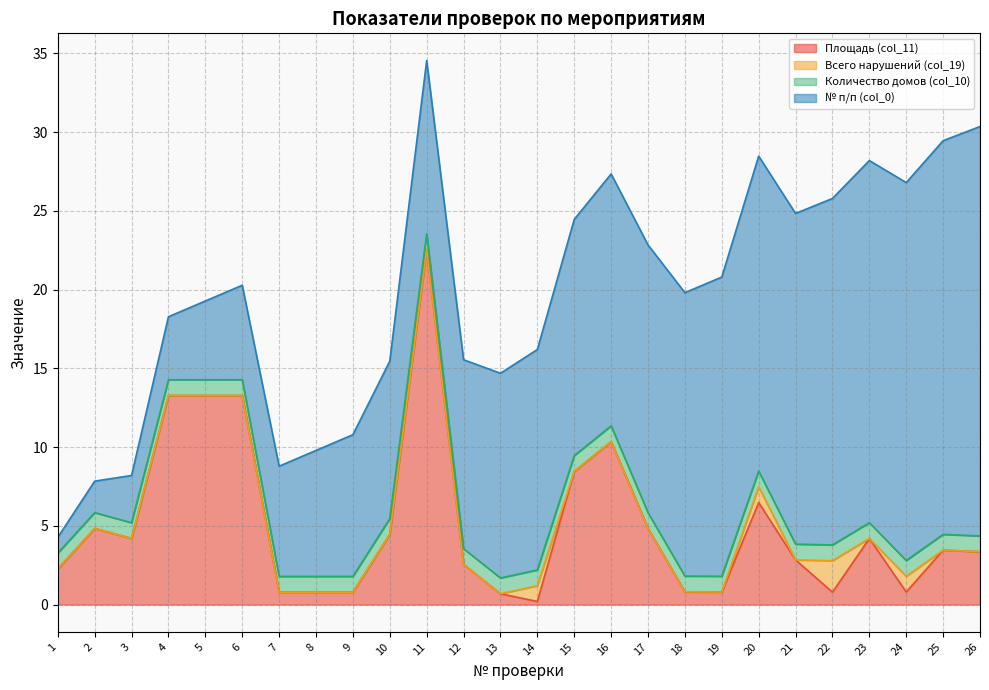

What are all the series names shown in the legend?

Площадь (col_11), Всего нарушений (col_19), Количество домов (col_10), № п/п (col_0)